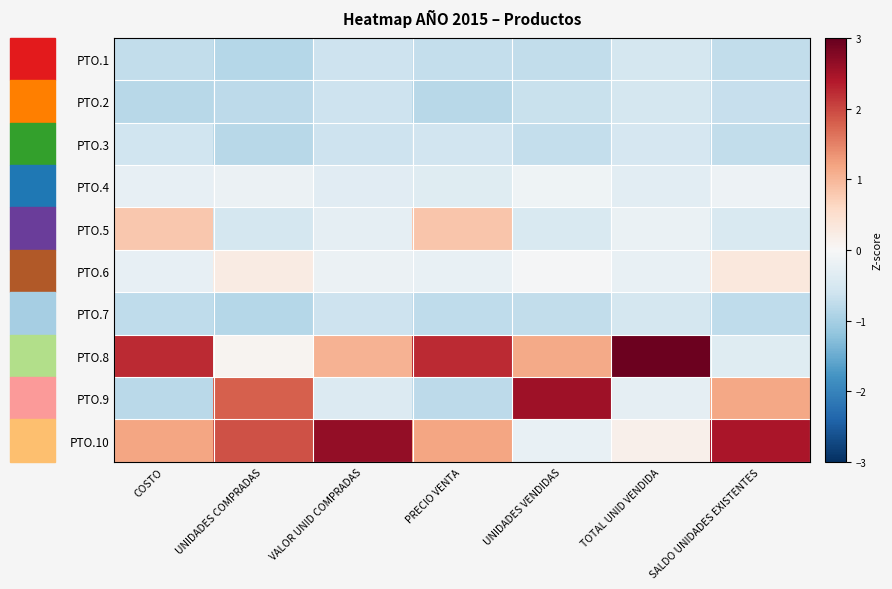

Rank the series at VALOR UNID COMPRADAS from highest to lowest value.

PTO.10, PTO.8, PTO.6, PTO.5, PTO.4, PTO.9, PTO.3, PTO.2, PTO.1, PTO.7